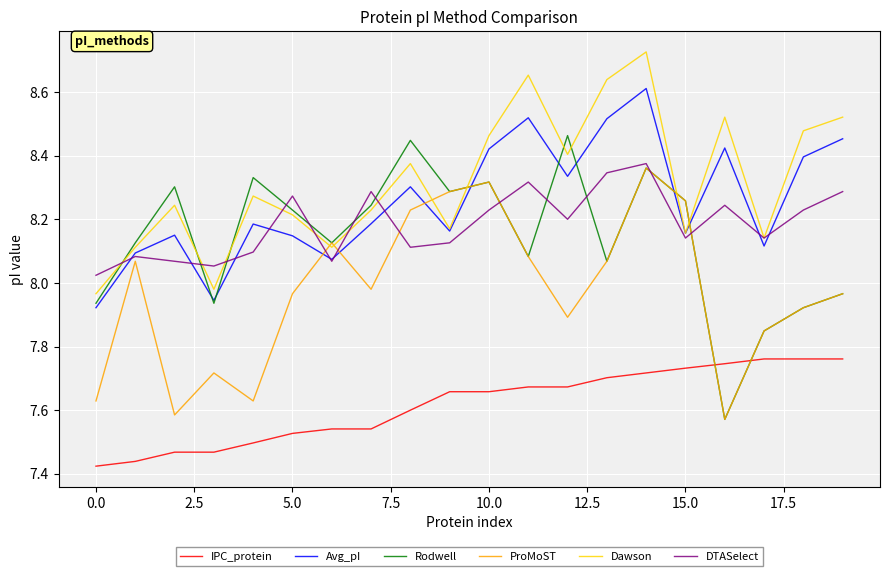

Which series has the largest total across all categories?

Dawson